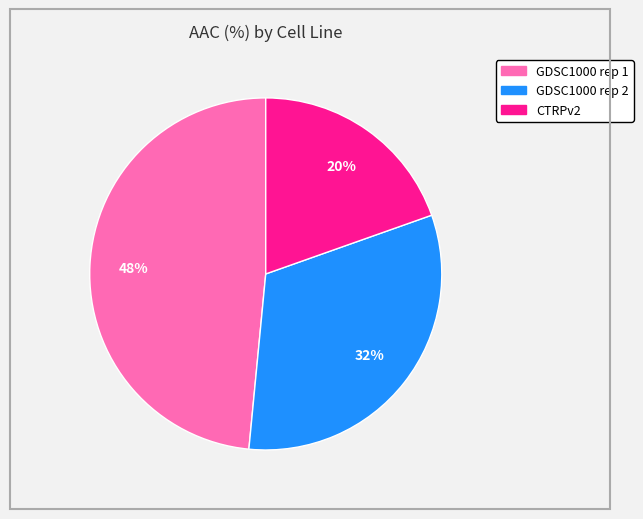

Which slice is the largest?

GDSC1000 rep 1